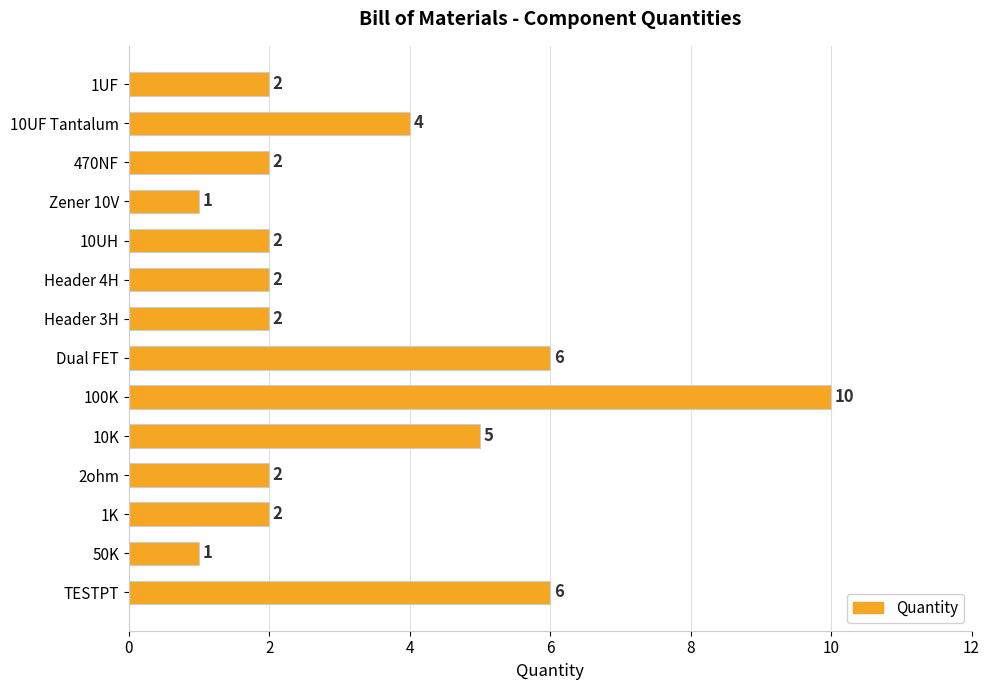

How many distinct data groups are displayed?

1